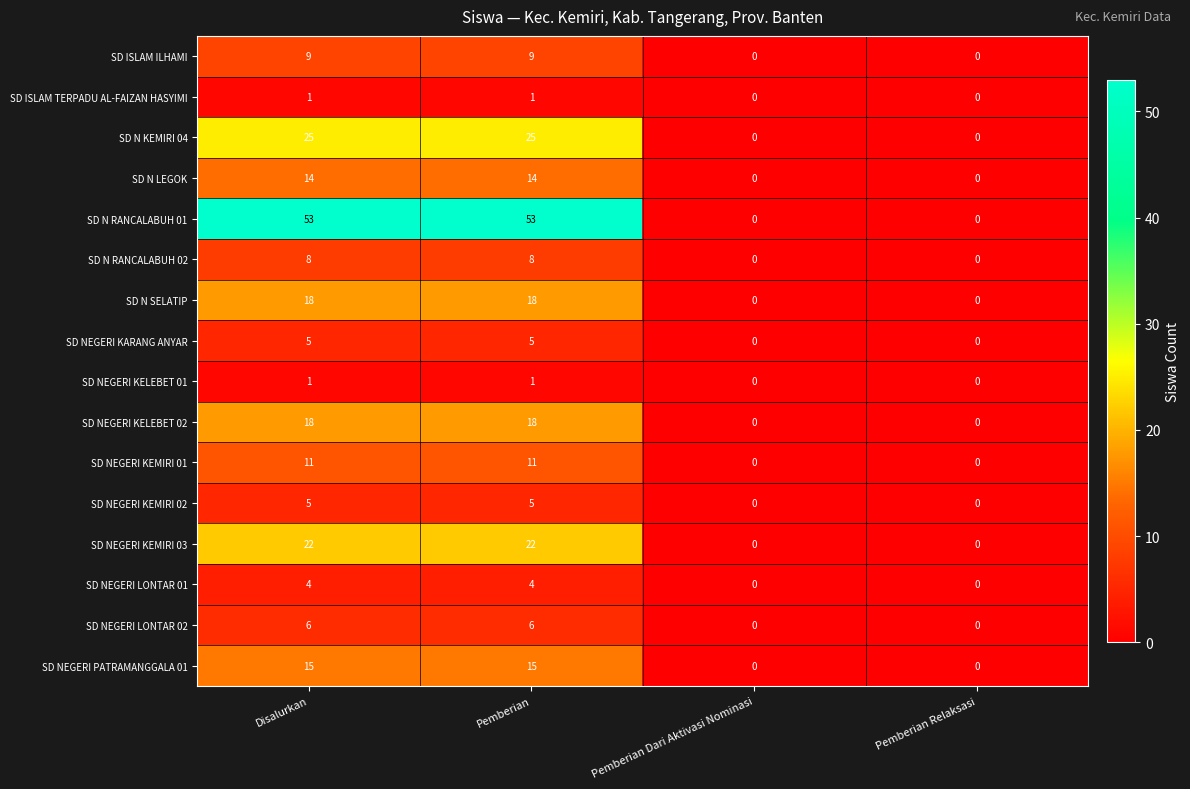

What is the sum of the SD ISLAM ILHAMI values at Pemberian and Pemberian Dari Aktivasi Nominasi?

9